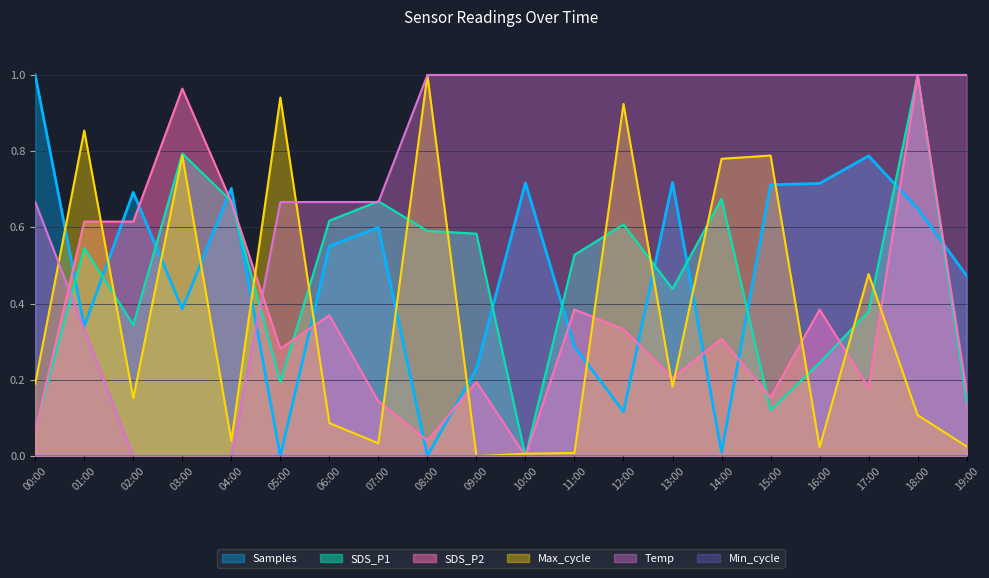

At how many categories does at least one series exceed 0?

20